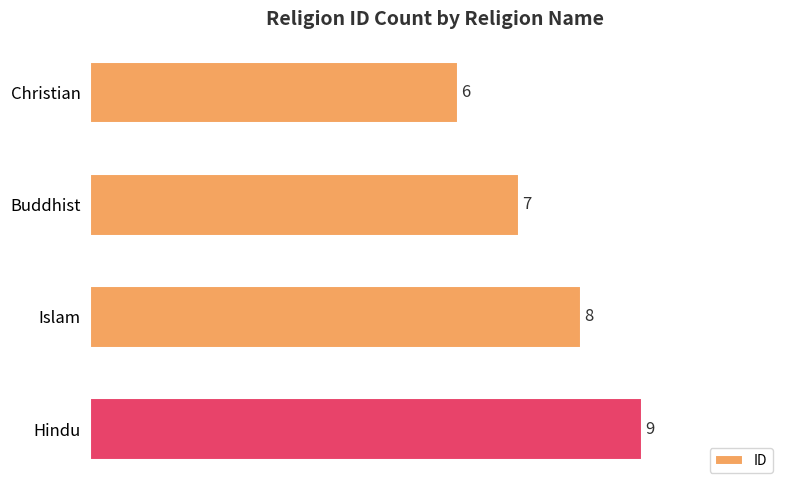

List the labels in order of value, largest first.

Hindu, Islam, Buddhist, Christian